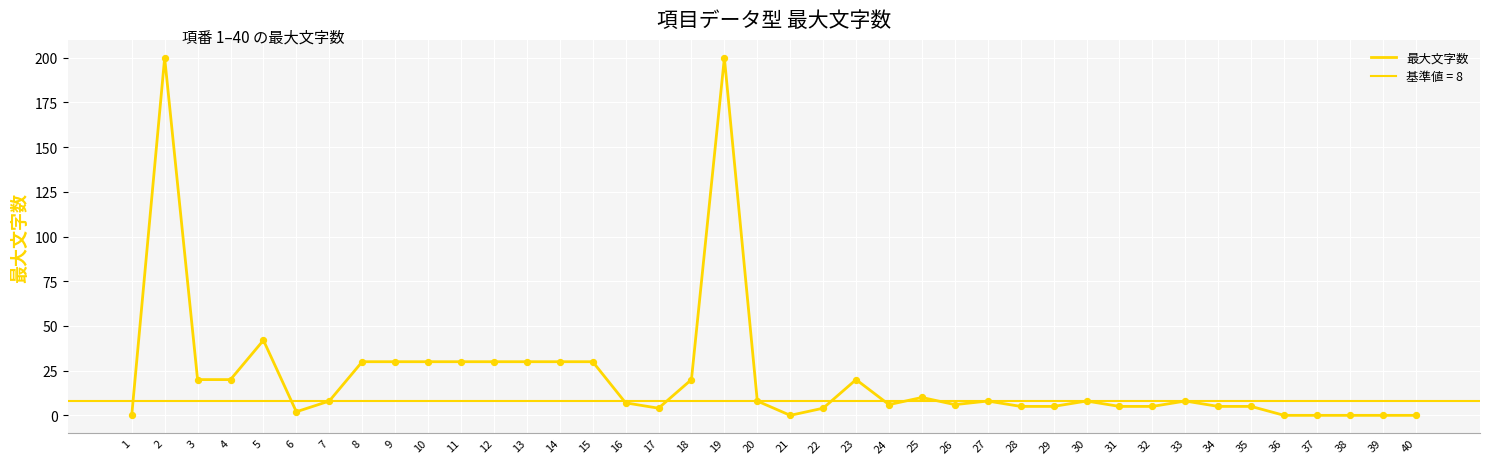

What is the change in value from 10 to 16?

-23